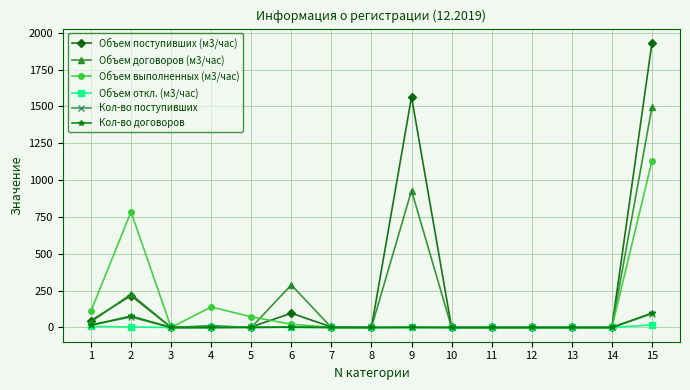

How many lines are shown in the chart?

6